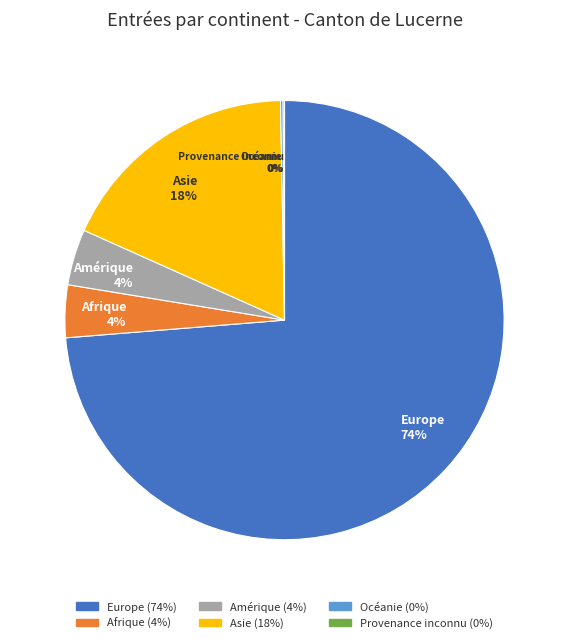

To the nearest percent, what is the average slice percentage?

17%